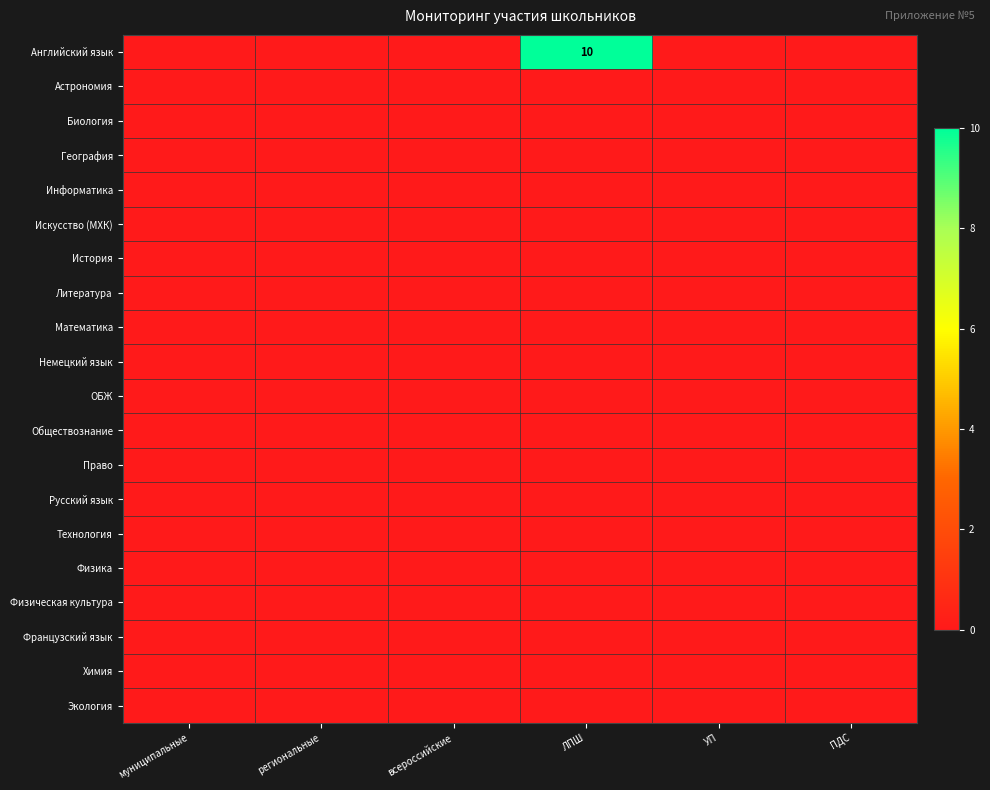

What is the greatest value displayed?

10